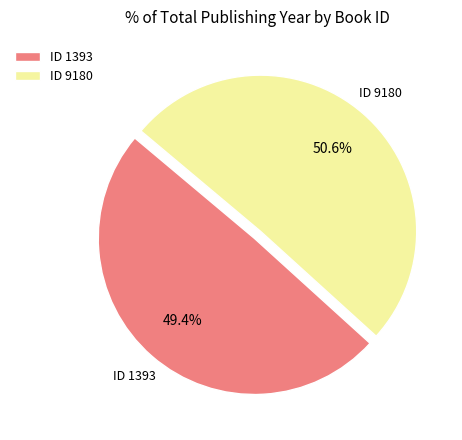

Does any single category account for the majority?

Yes